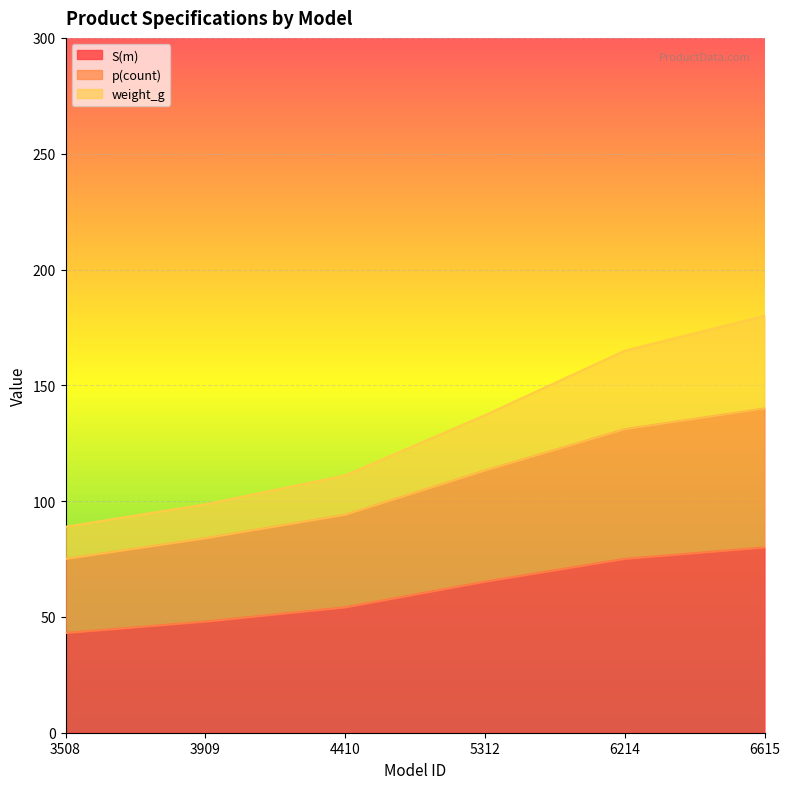

Reading right to left, list all the values displayed in this chart.

S(m): 80.0	75.1	65.2	54.2	48.0	43.1
p(count): 140.0	131.1	113.2	94.2	84.0	75.1
weight_g: 180.0	164.9	137.1	111.1	98.6	88.9